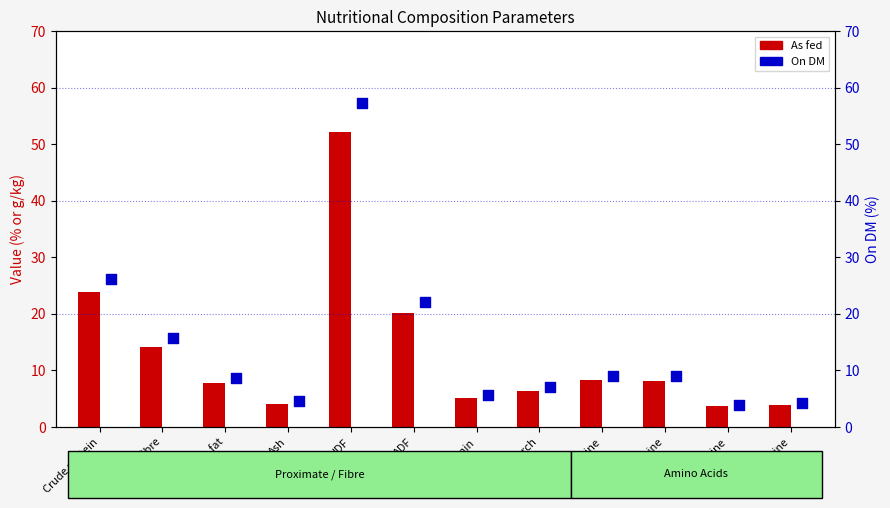

At how many categories does at least one series exceed 45?

1